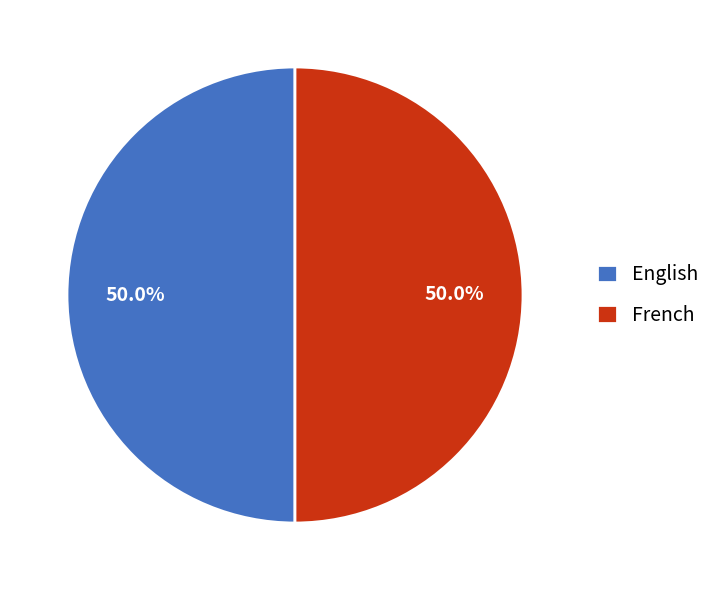

Combined, what portion of the pie is French and English?

100.0%